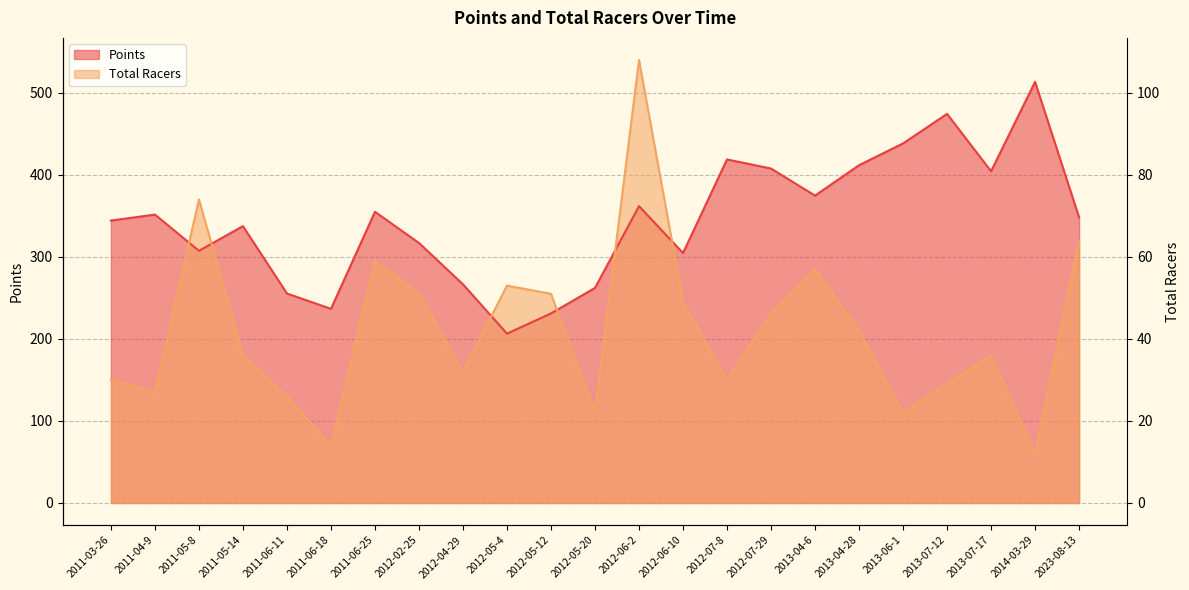

What is the spread (max minus min) of values at 2012-05-4?

58.6